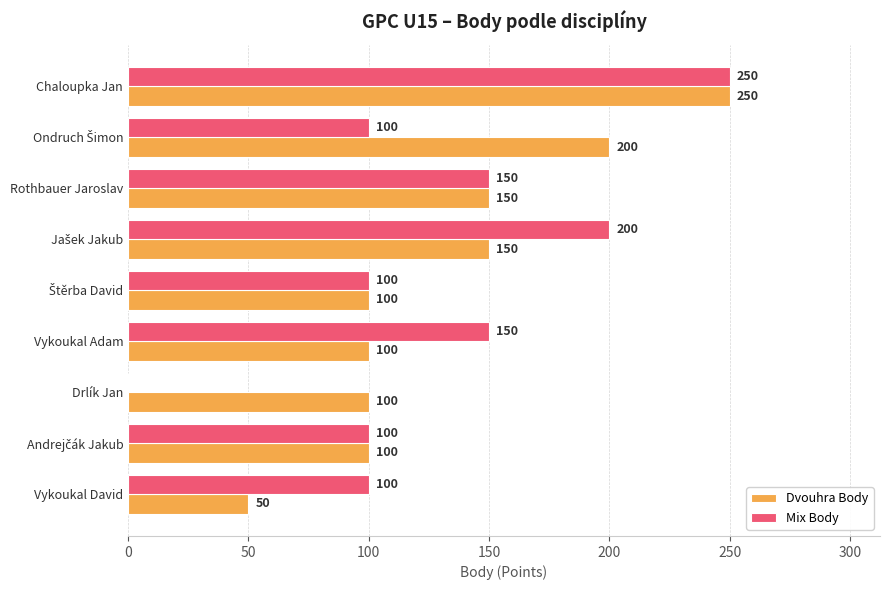

Is it true that Mix Body equals 150 at Vykoukal Adam?

True